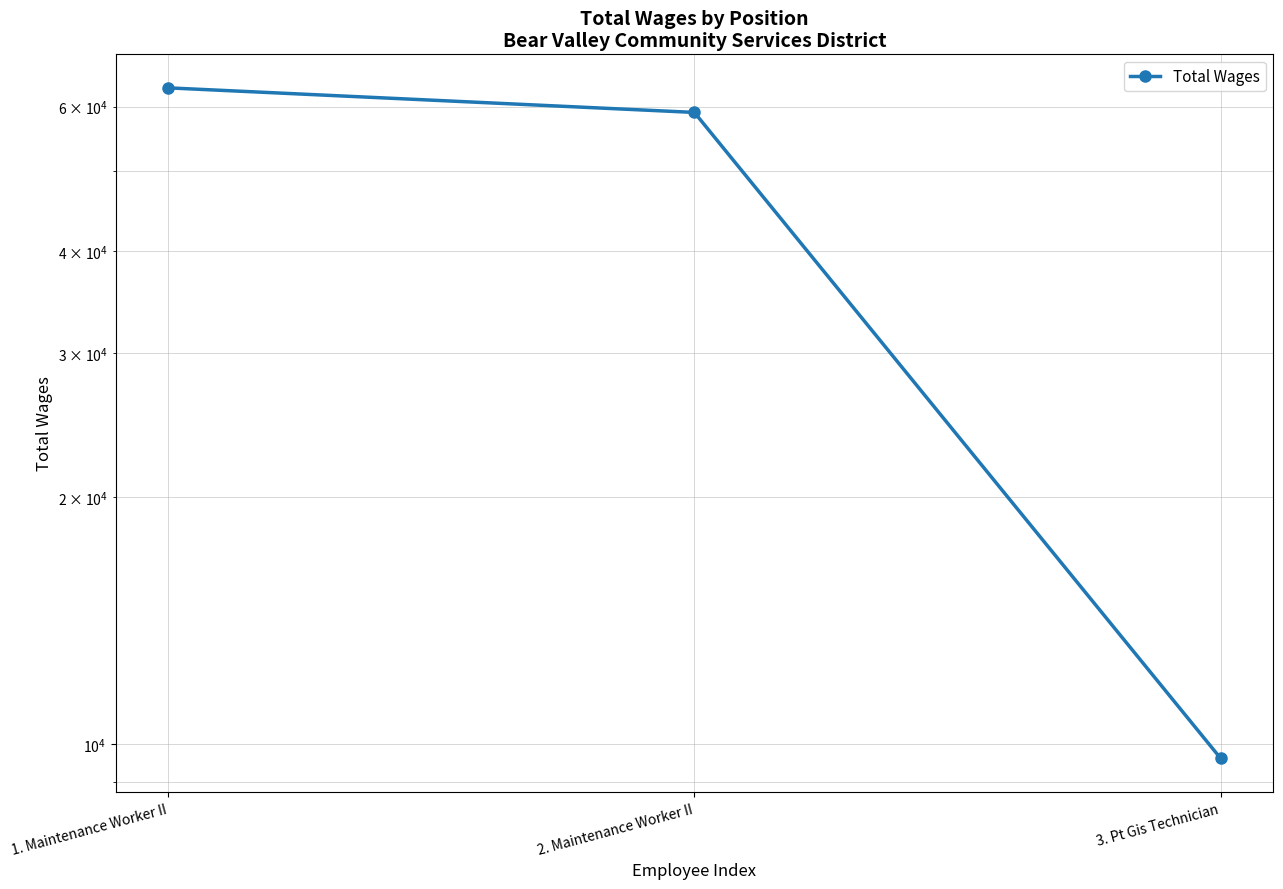

Reading left to right, transcribe all the data shown in this chart.

63234	59015	9610